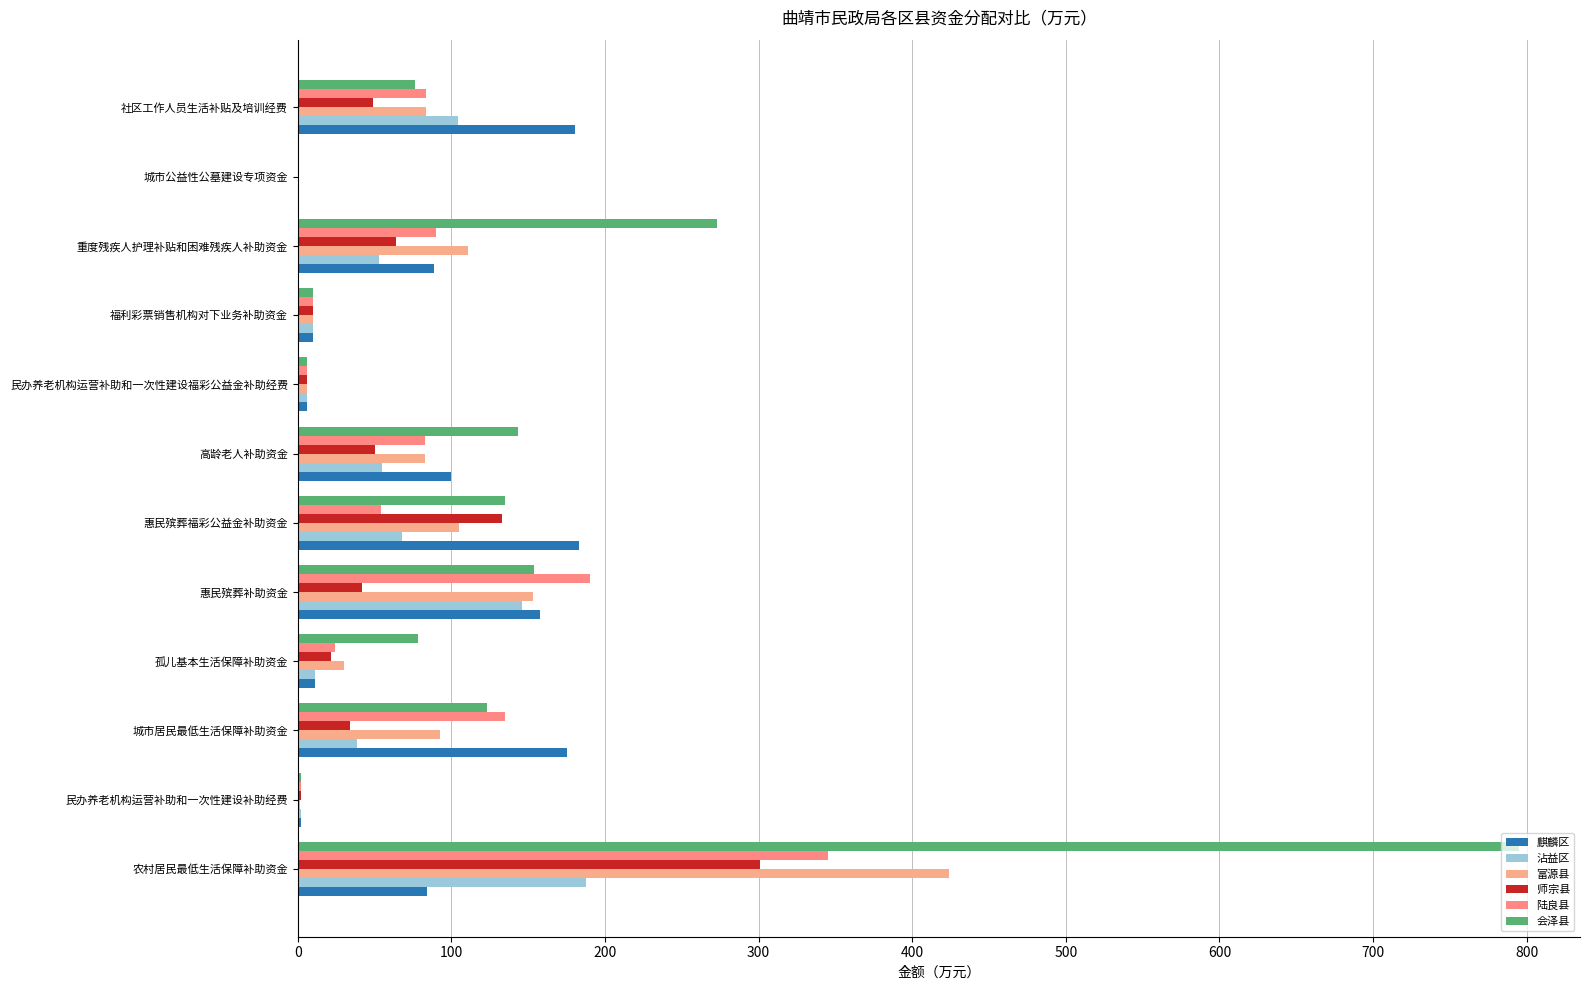

What is the minimum value shown in the chart?

1.0